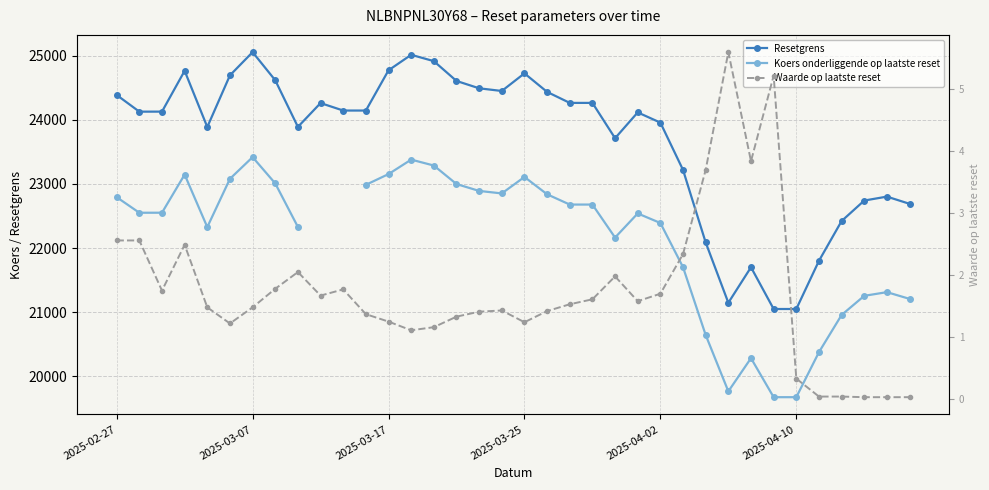

True or false: Resetgrens has more than 2 points higher than both neighbors.

True